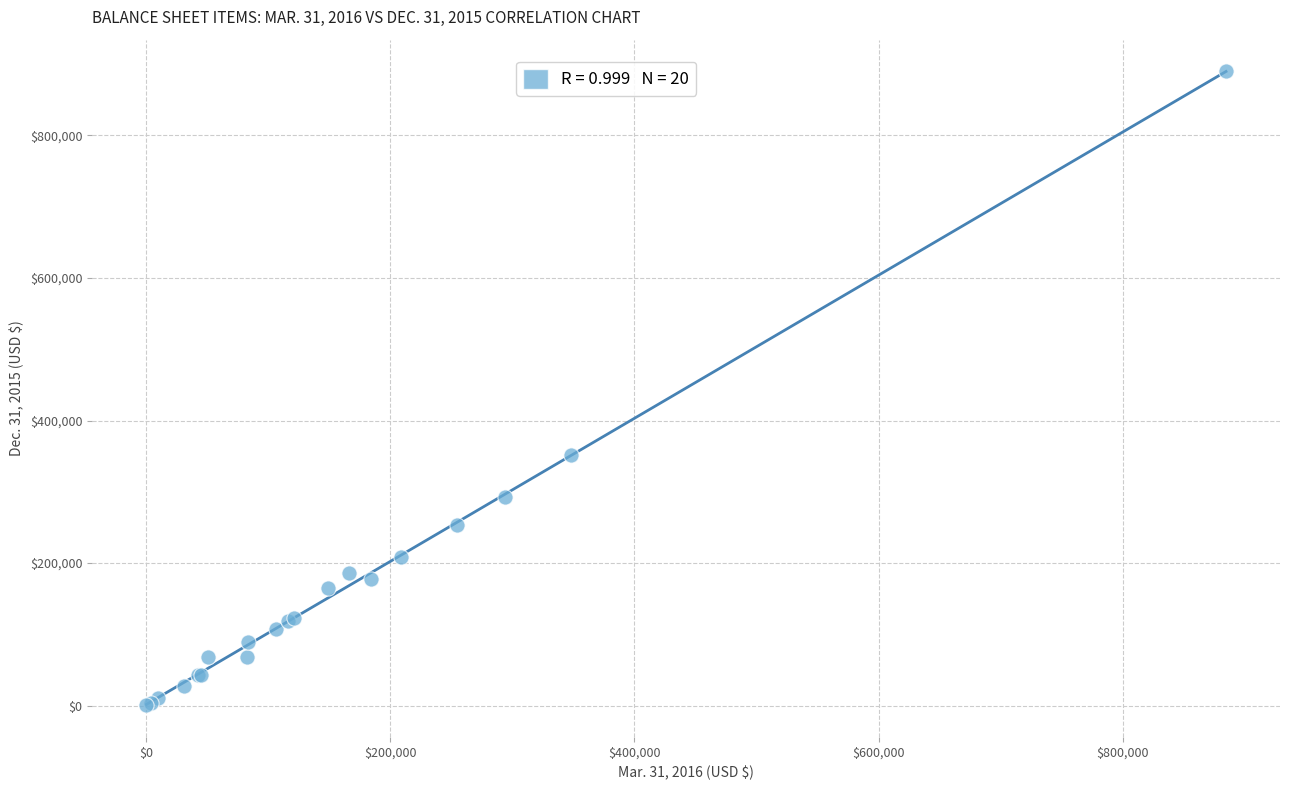

What Y value in the scatter plot is closest to 445086?

351422